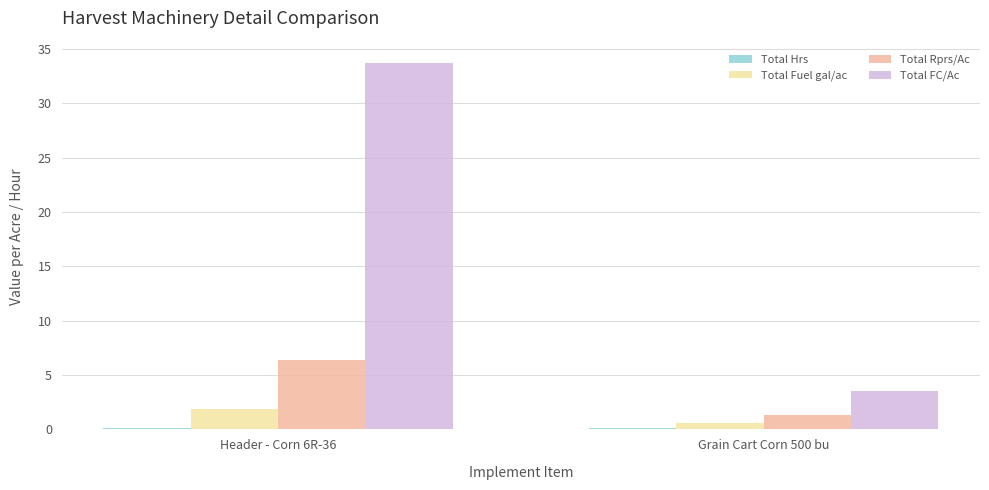

True or false: Total FC/Ac has a value of 20.3 at Header - Corn 6R-36.

False